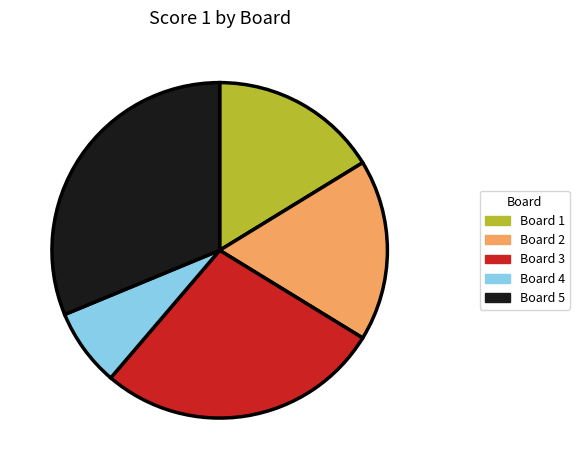

What is the largest slice in the pie chart?

Board 5